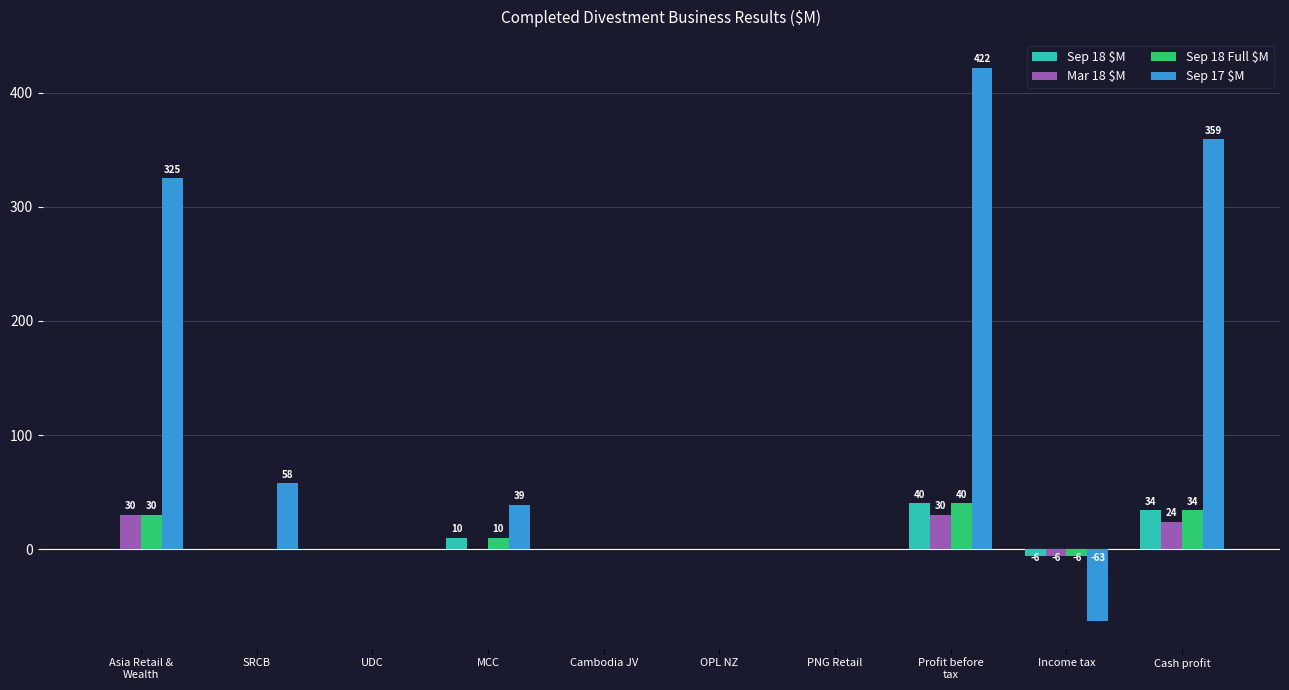

The value of Sep 18 $M at Profit before
tax is 40. True or false?

True